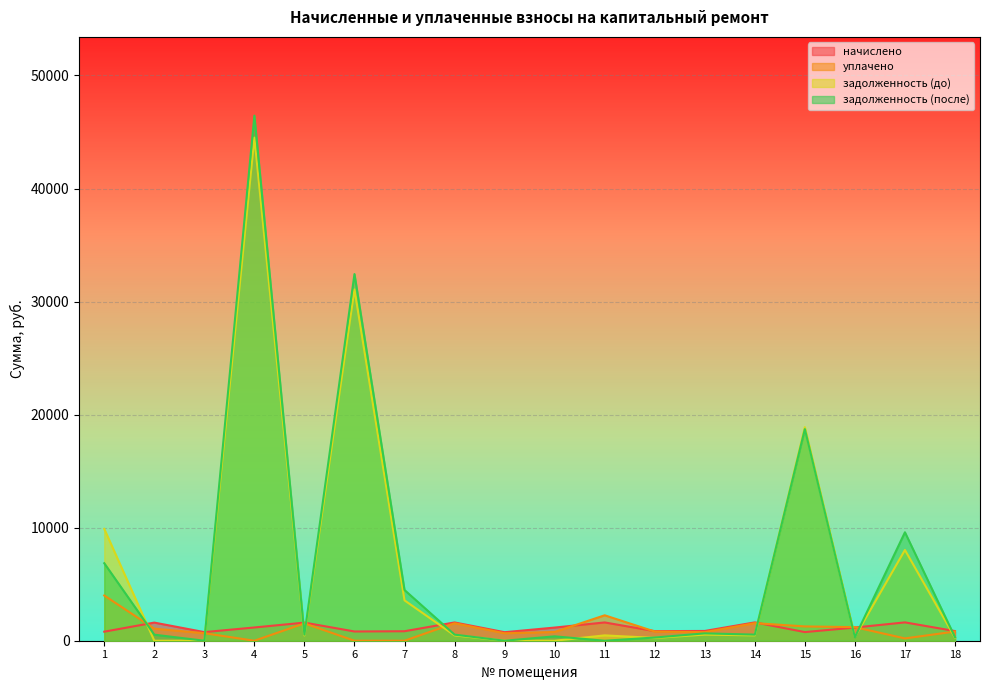

In уплачено, how many points are higher than both neighbors (excluding endpoints)?

4